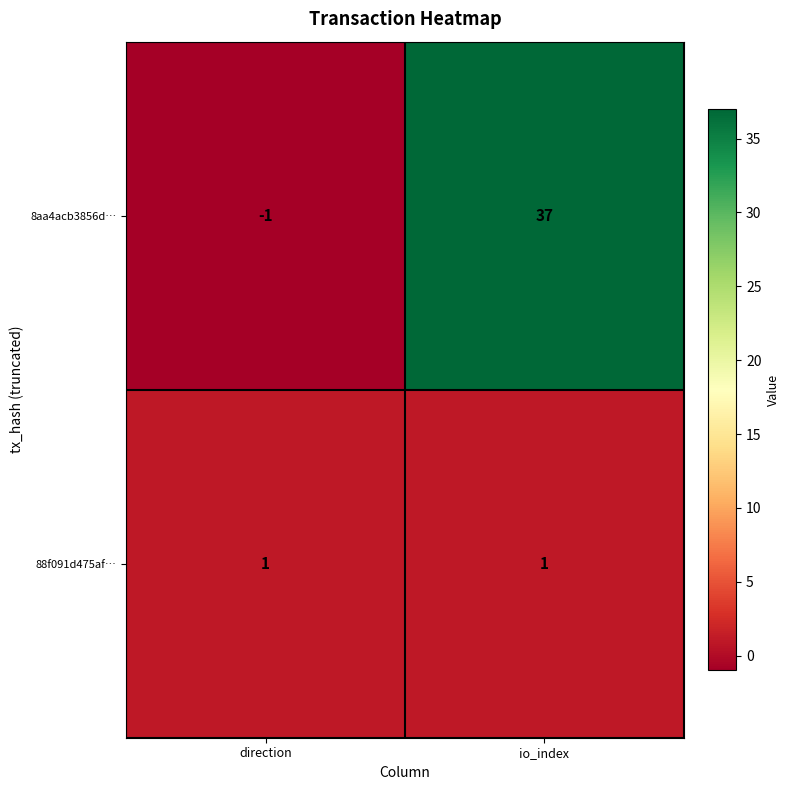

Which series has the largest range (max minus min)?

8aa4acb3856d…